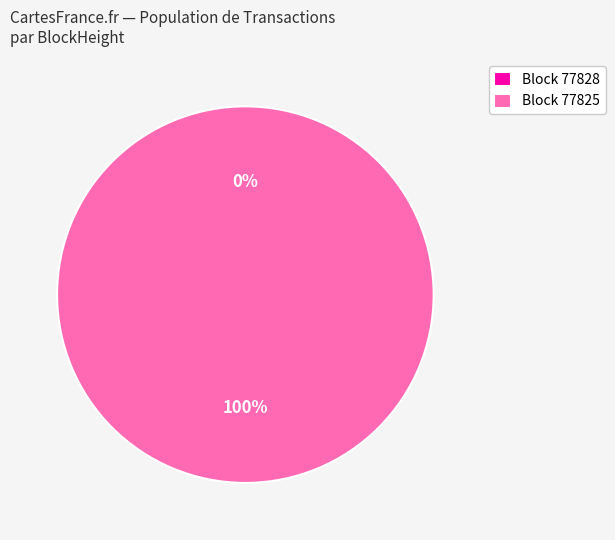

True or false: 77828 accounts for 0% of the total.

True